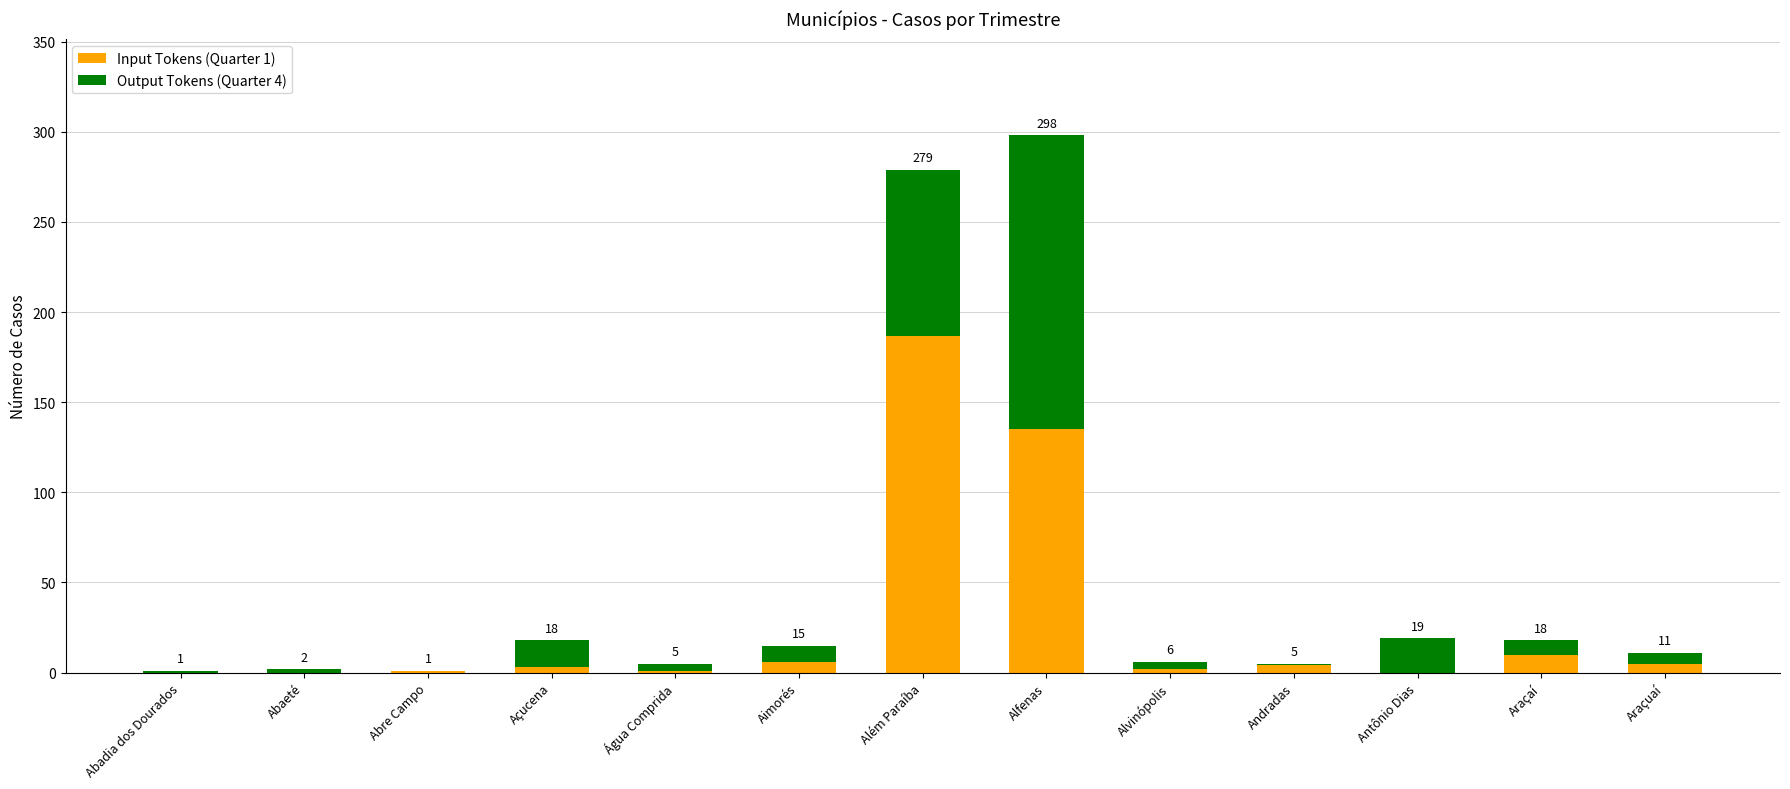

At which category is the sum across all series the highest?

Alfenas